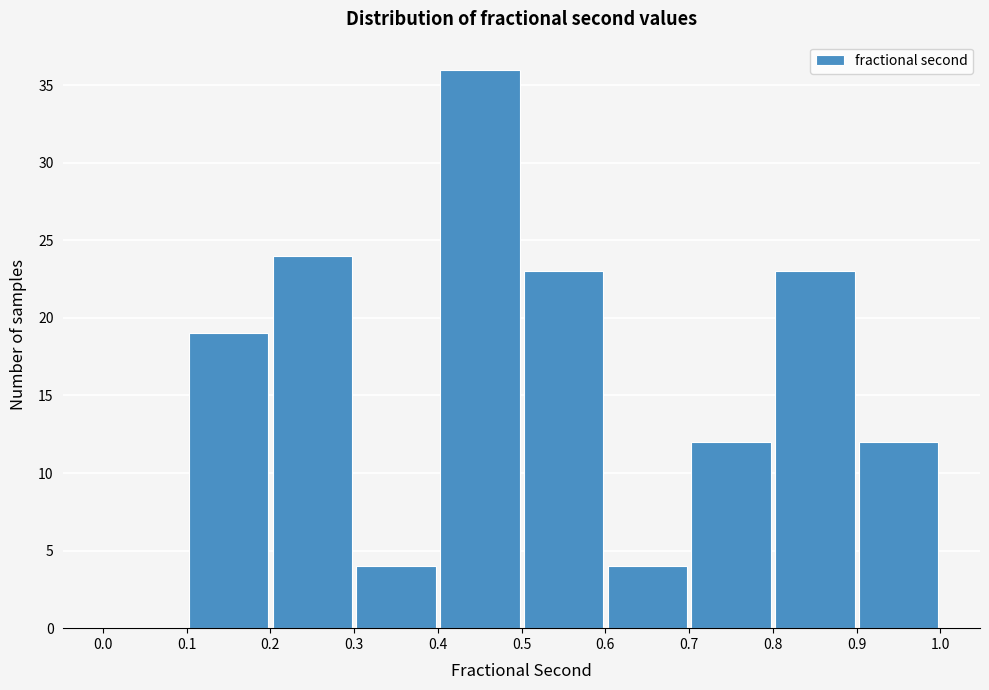

Reading left to right, list every bar in this chart as the range it spans on the x-axis followed by its height. The values are not printed on the chart, so give them approximately, as read against the axis.

0.0 to 0.1: 0
0.1 to 0.2: 19
0.2 to 0.3: 24
0.3 to 0.4: 4
0.4 to 0.5: 36
0.5 to 0.6: 23
0.6 to 0.7: 4
0.7 to 0.8: 12
0.8 to 0.9: 23
0.9 to 1.0: 12